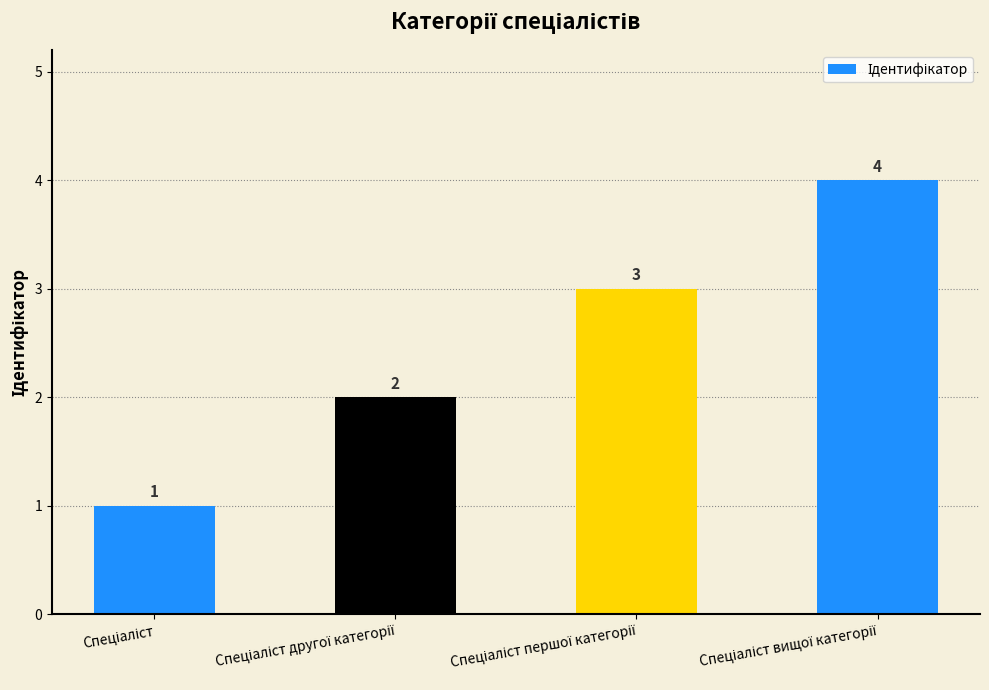

What is the greatest value displayed?

4